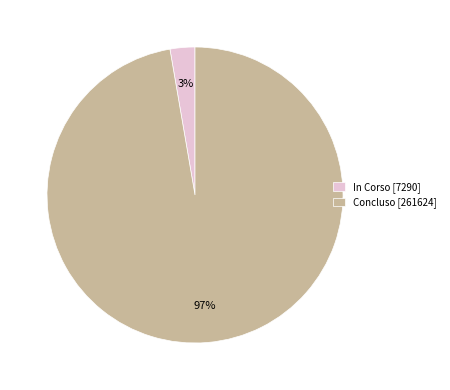

Do Concluso [261624] and In Corso [7290] together represent more than half of the pie?

Yes